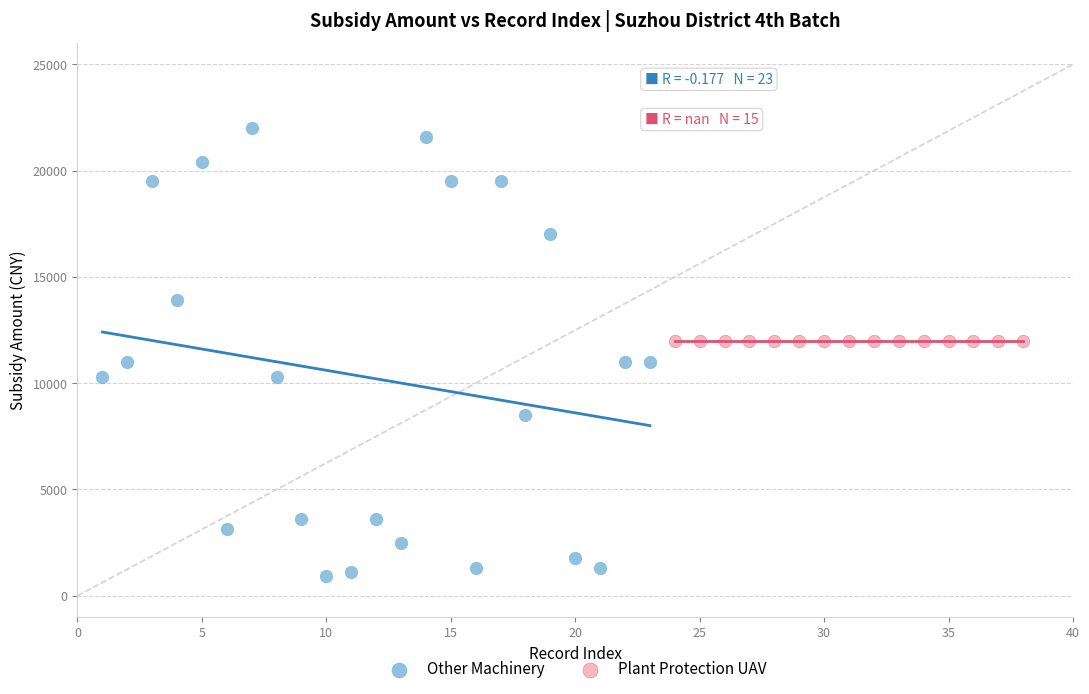

Which series contains the highest Y value?

Other Machinery